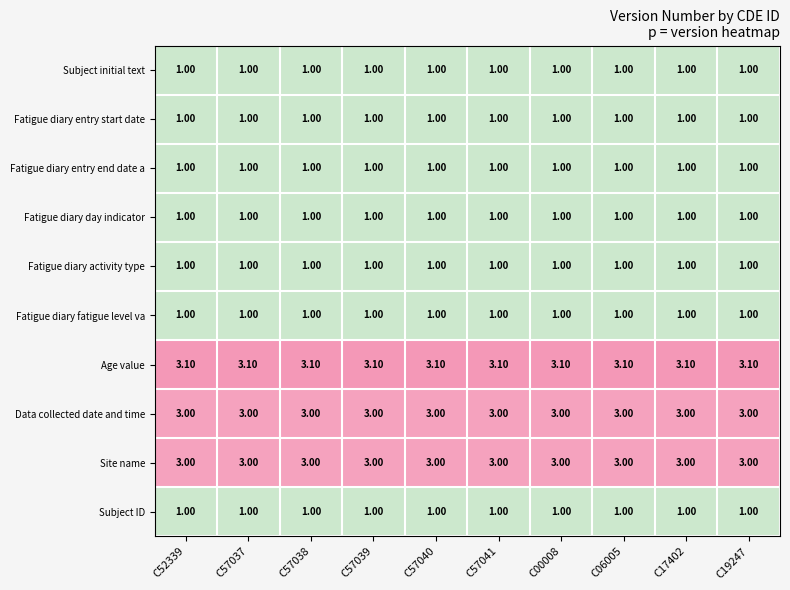

What is the difference between the highest and lowest values at C57041?

2.1